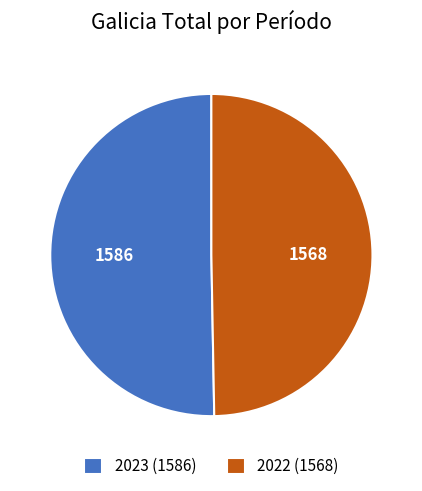

The 2023 slice represents 61% of the pie. True or false?

False